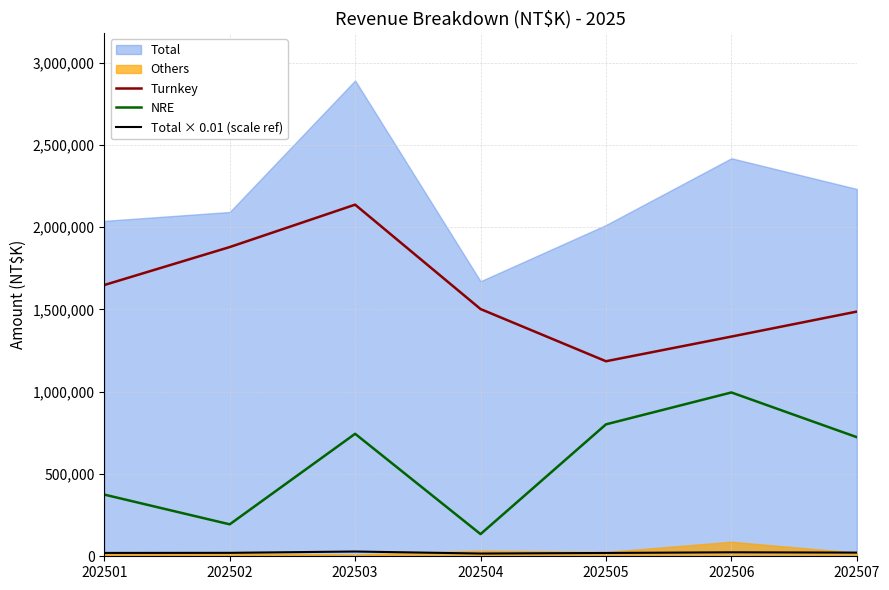

Which category has the highest value in the Total × 0.01 (scale ref) series?

202503